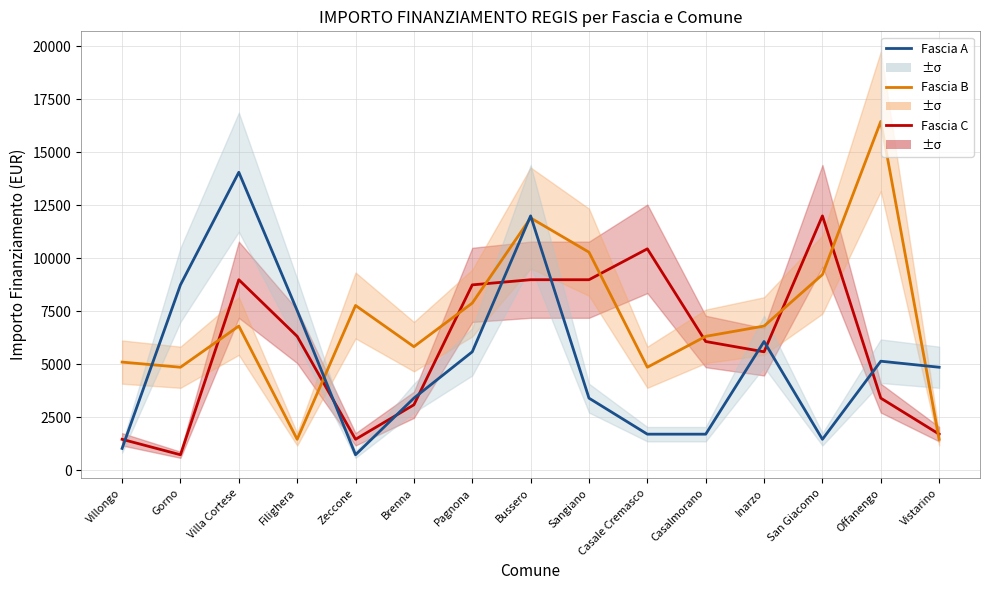

Rank the categories by Fascia A value from highest to lowest.

Villa Cortese, Bussero, Gorno, Filighera, Inarzo, Pagnona, Offanengo, Vistarino, Brenna, Sangiano, Casale Cremasco, Casalmorano, San Giacomo, Villongo, Zeccone